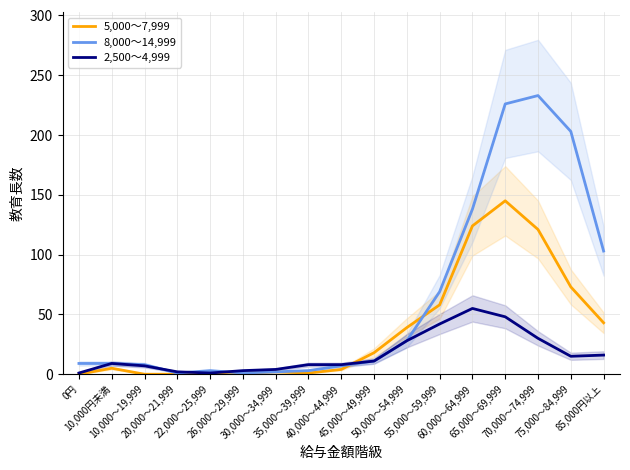

At which category does the chart reach its peak across all series?

70,000～74,999